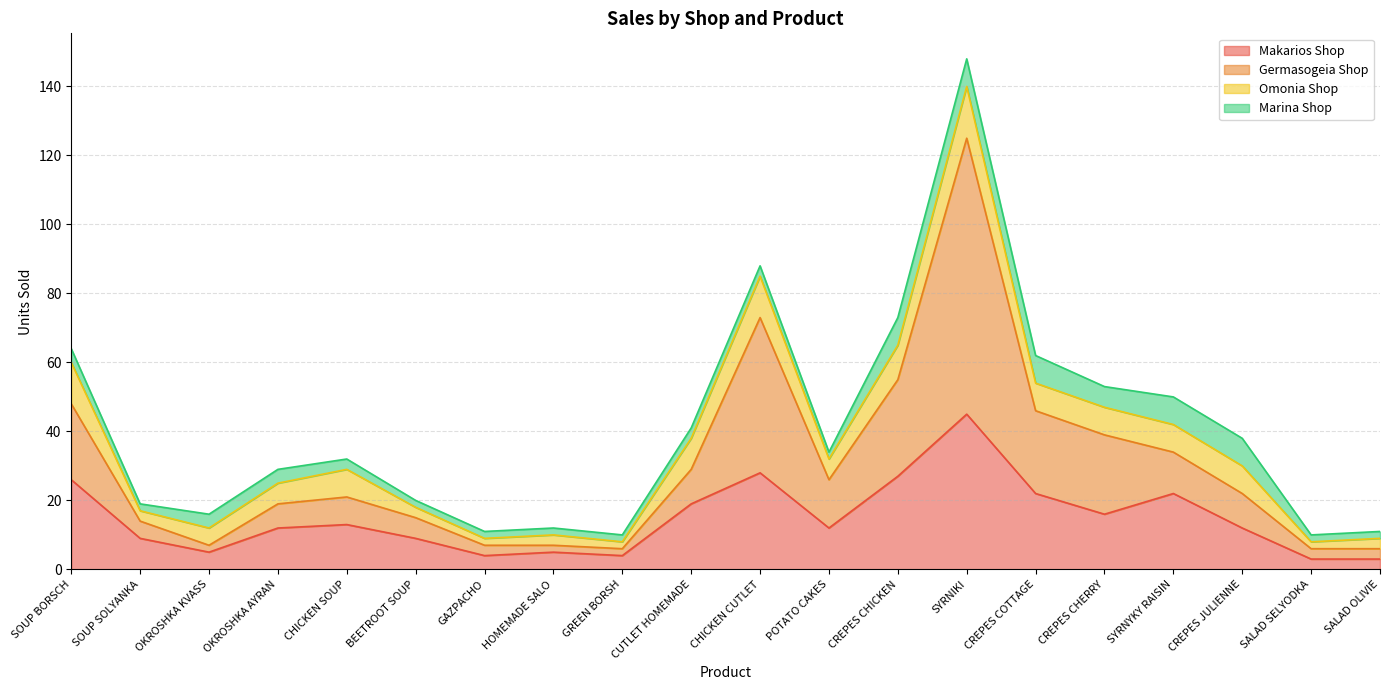

Which has a higher value, POTATO CAKES or SALAD SELYODKA?

POTATO CAKES